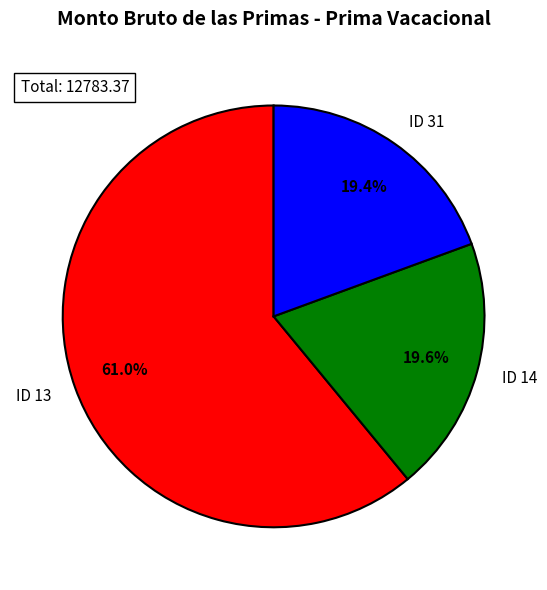

What percentage is the ID 31 slice, to the nearest percent?

19%